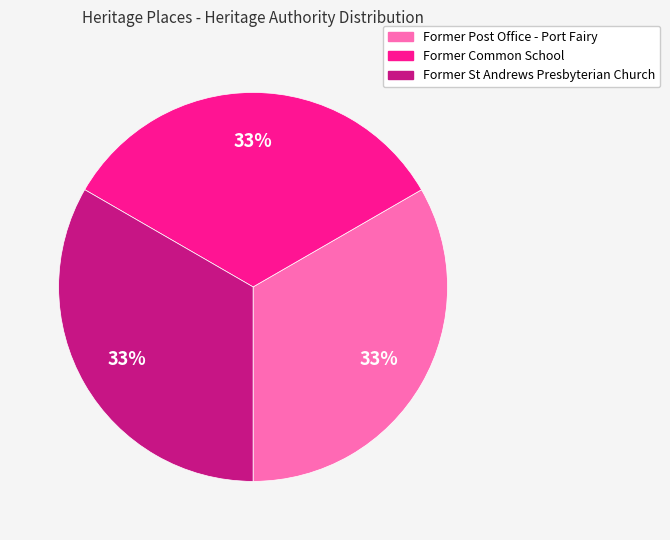

How many segments does this pie chart have?

3